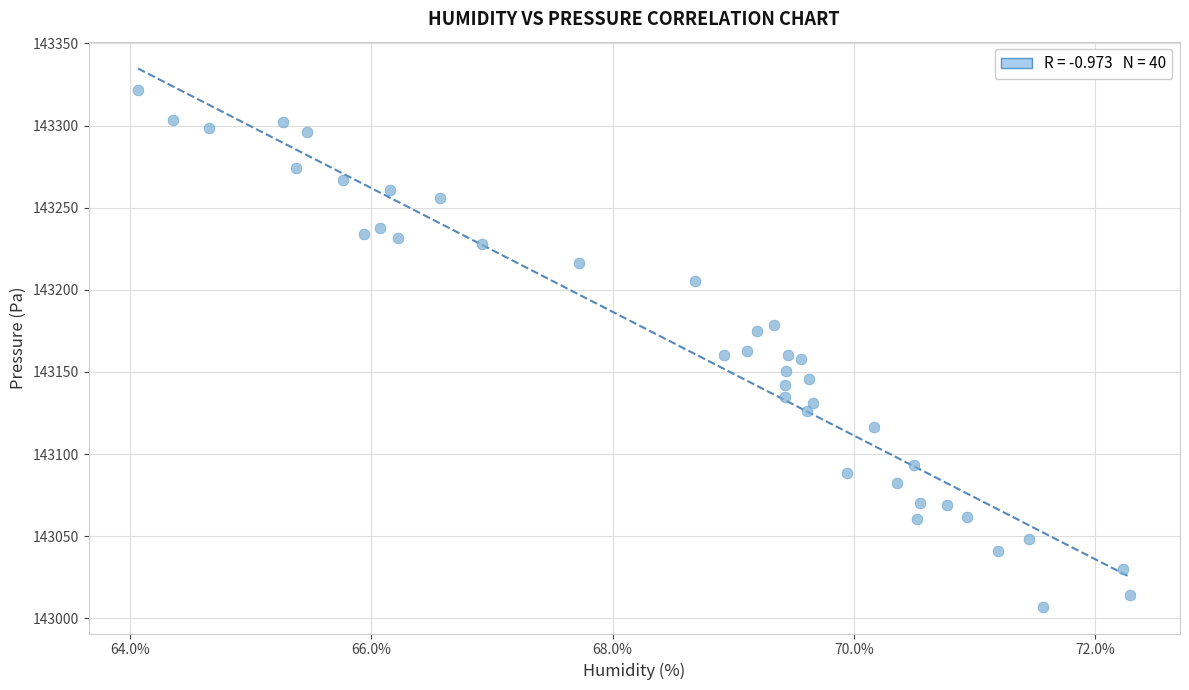

What is the range of Y values (max minus min)?

314.6